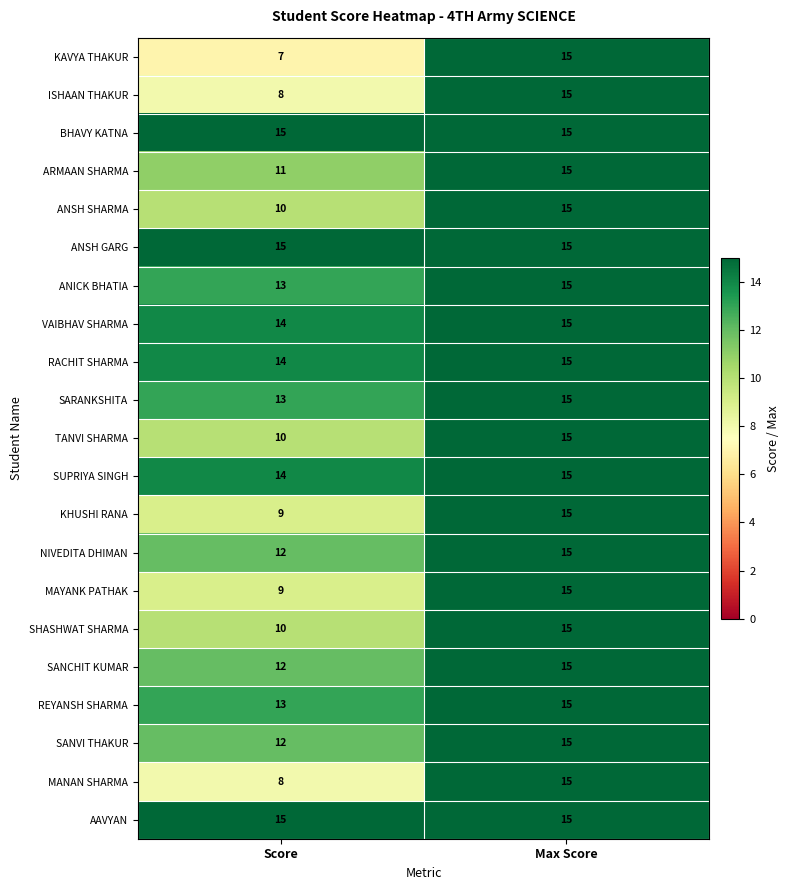

List the labels in order of ANICK BHATIA value, largest first.

Max Score, Score